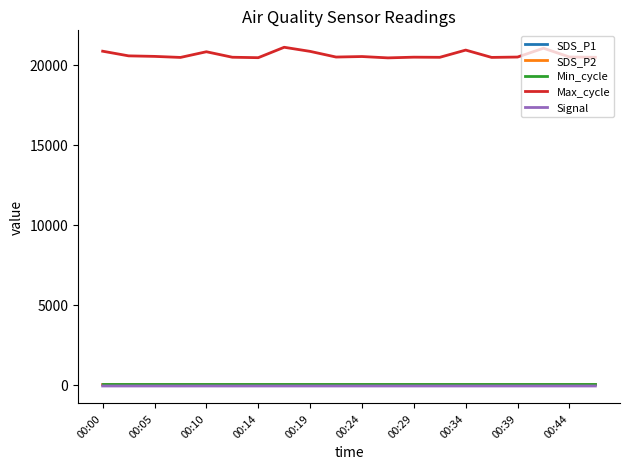

Which series has the largest range (max minus min)?

Max_cycle